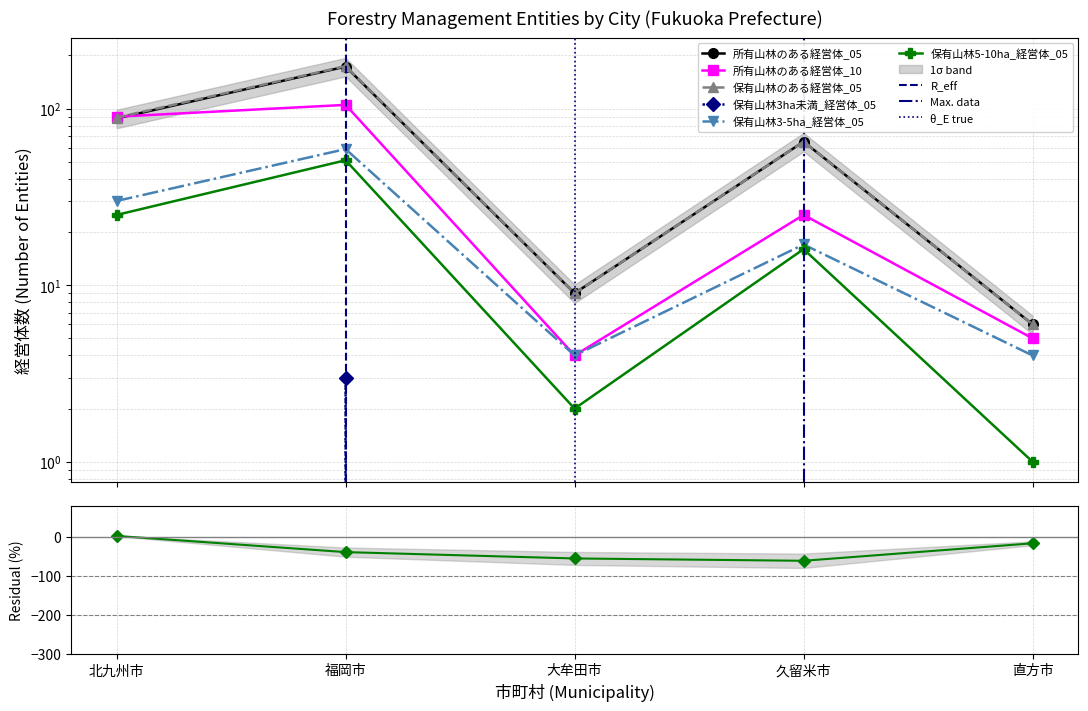

Which category has the highest value in the 保有山林3ha未満_経営体_05 series?

福岡市